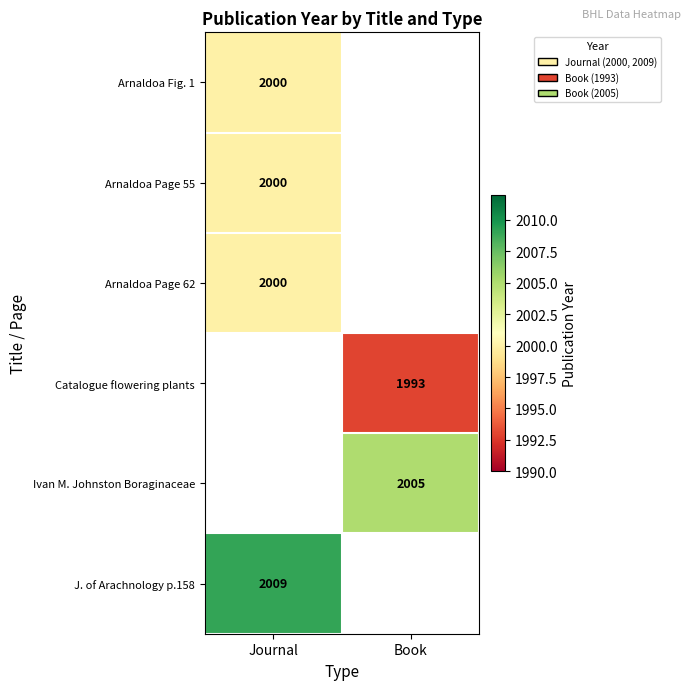

Is it true that Arnaldoa Fig. 1 equals 2000 at Journal?

True